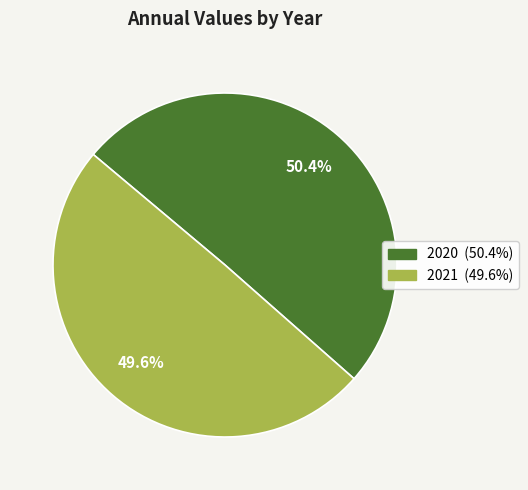

What percentage is the 2020 slice, to the nearest percent?

50%